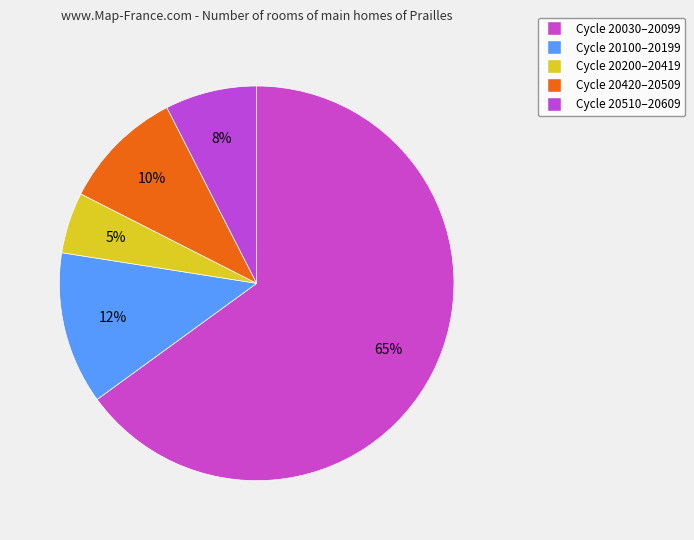

How many slices are in this pie chart?

5